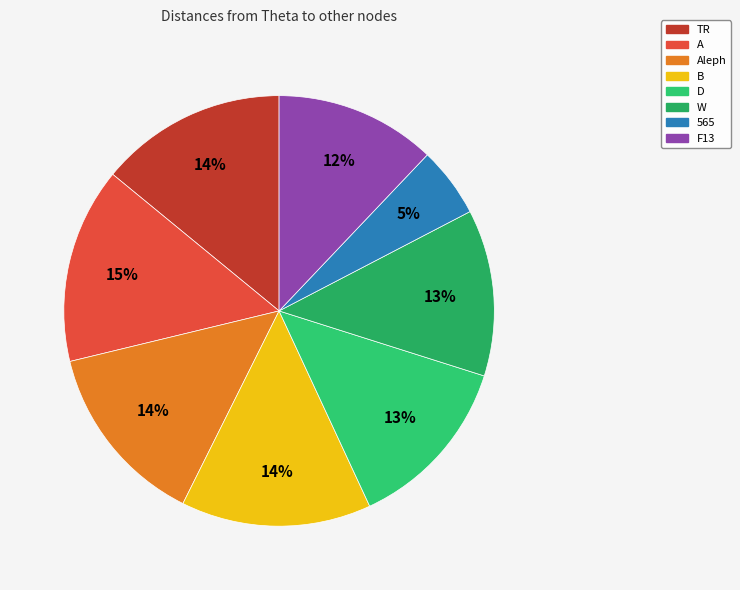

What is the largest slice in the pie chart?

A